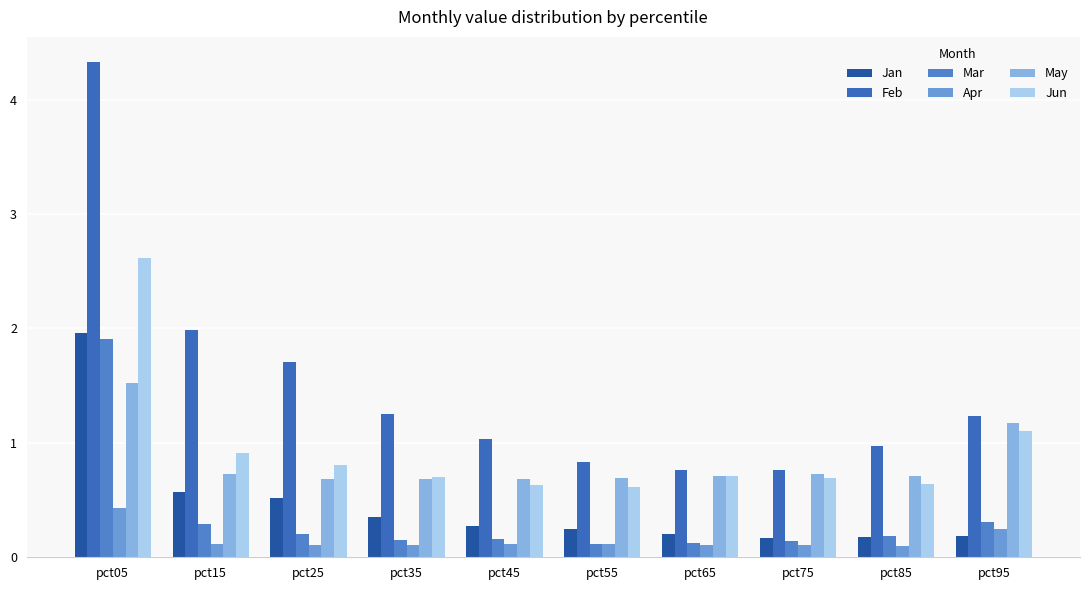

At which label does May reach its peak?

pct05